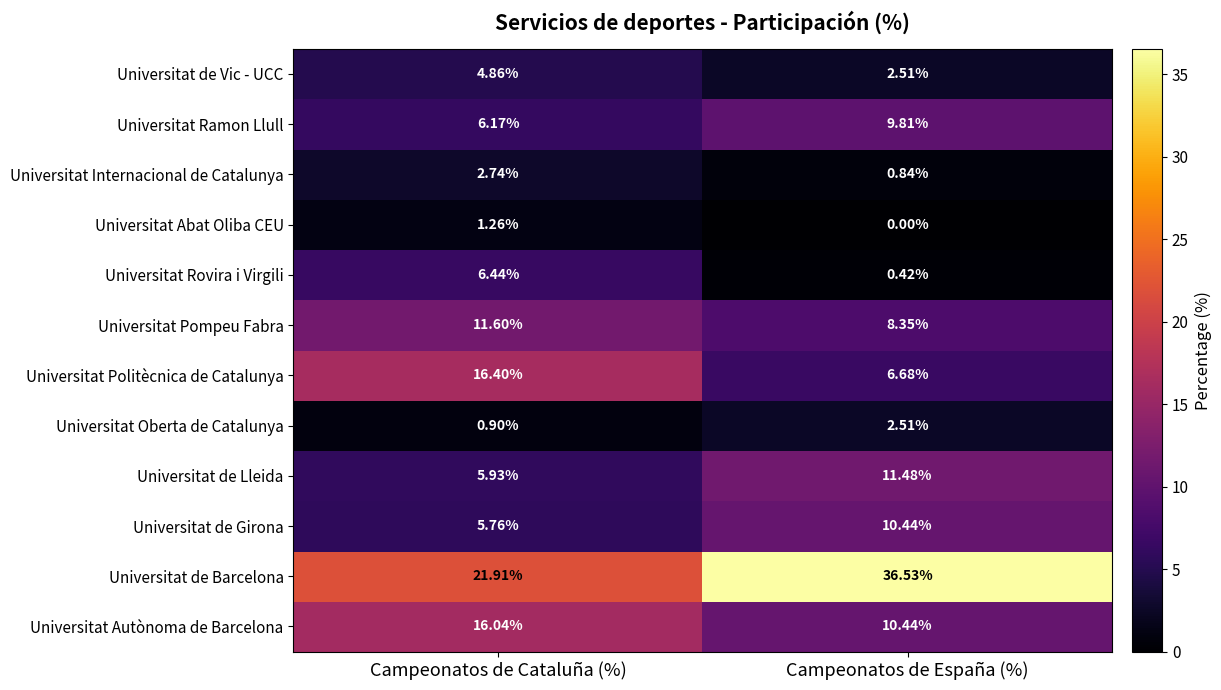

Which series has the largest total across all categories?

Universitat de Barcelona